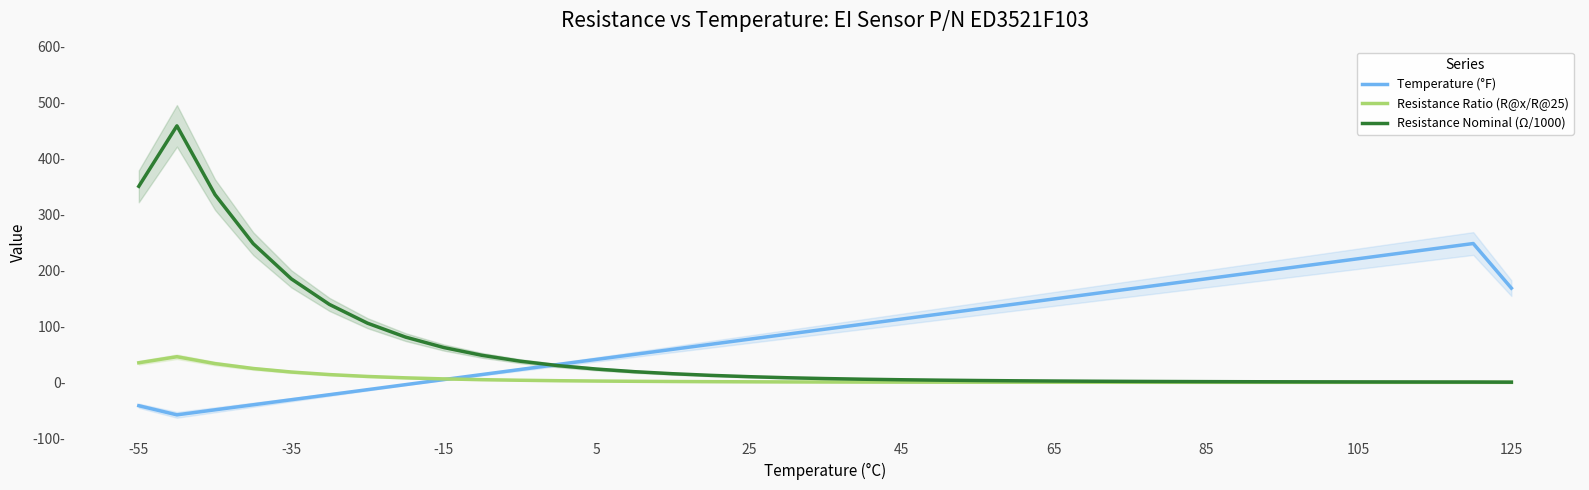

What is the sum of all Resistance Nominal (Ω/1000) values?

2212.3